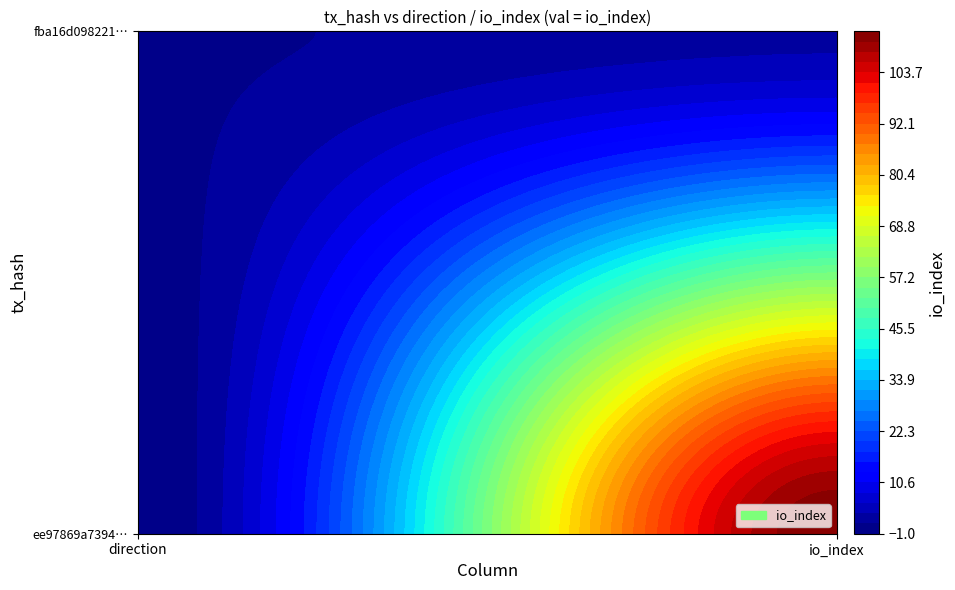

Between 0 and 1, which is larger?

1